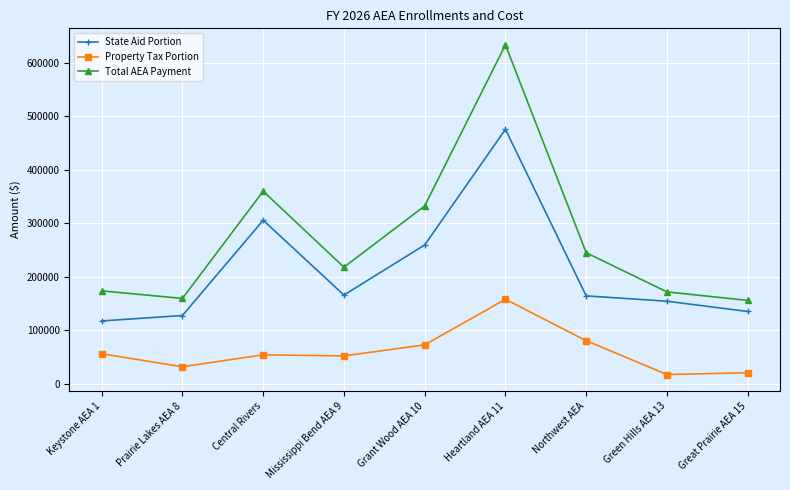

Where is Property Tax Portion nearest to the value 87641?

Northwest AEA